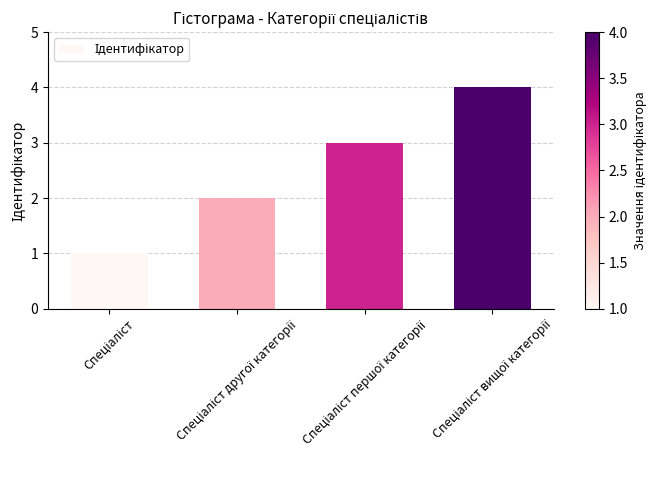

How many values are below 3?

2